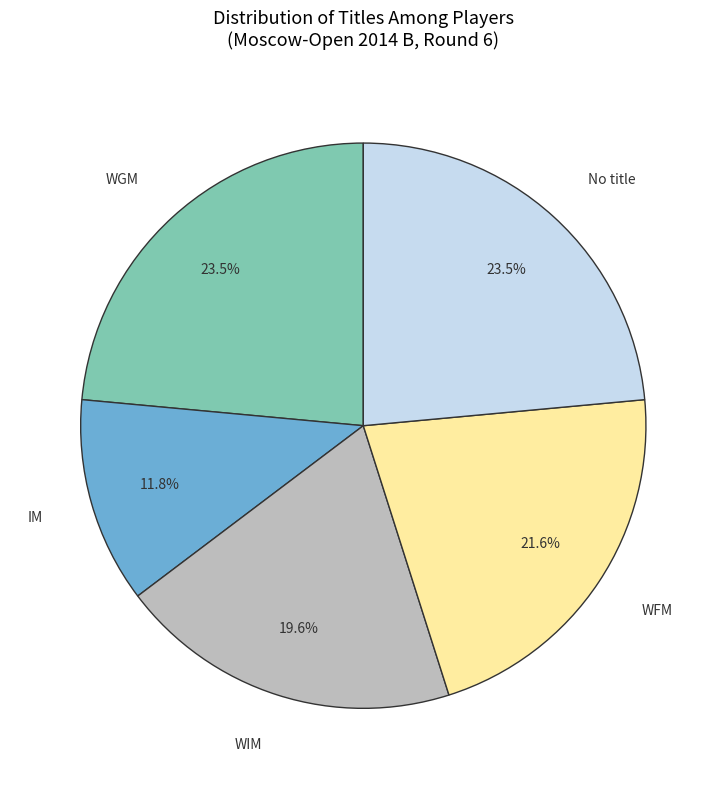

Count the number of slices in the pie.

5